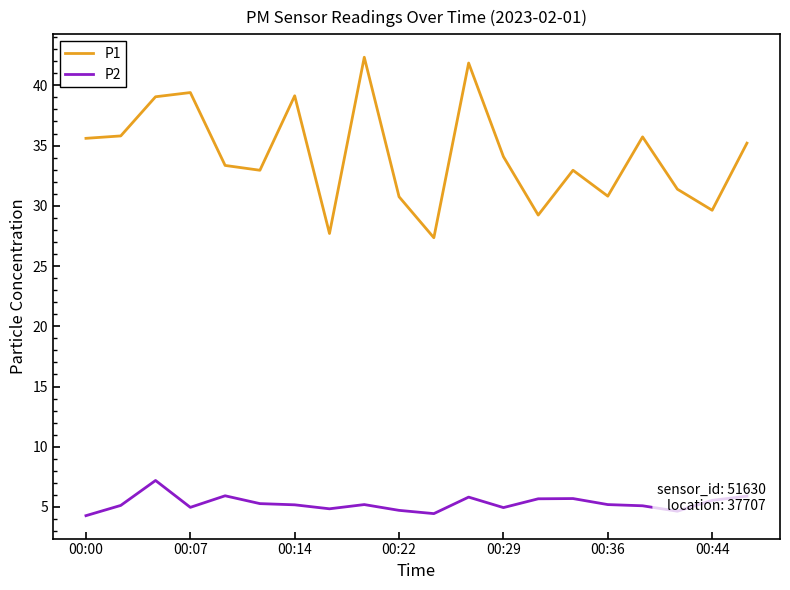

Which series has the widest spread of values?

P1